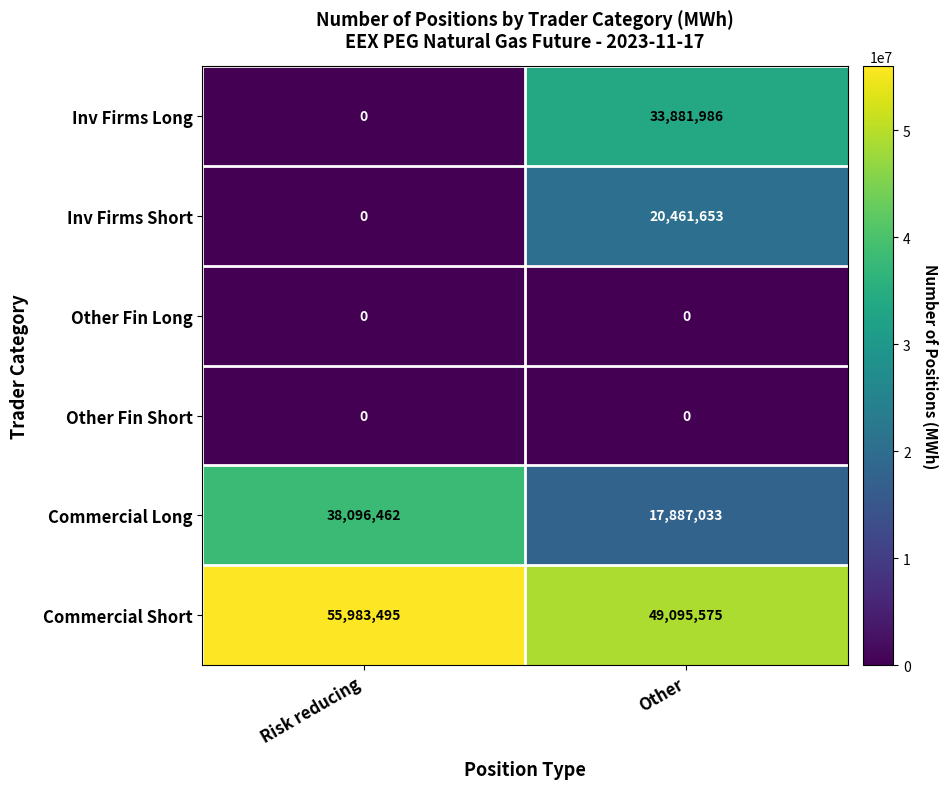

How many categories are shown in the chart?

2